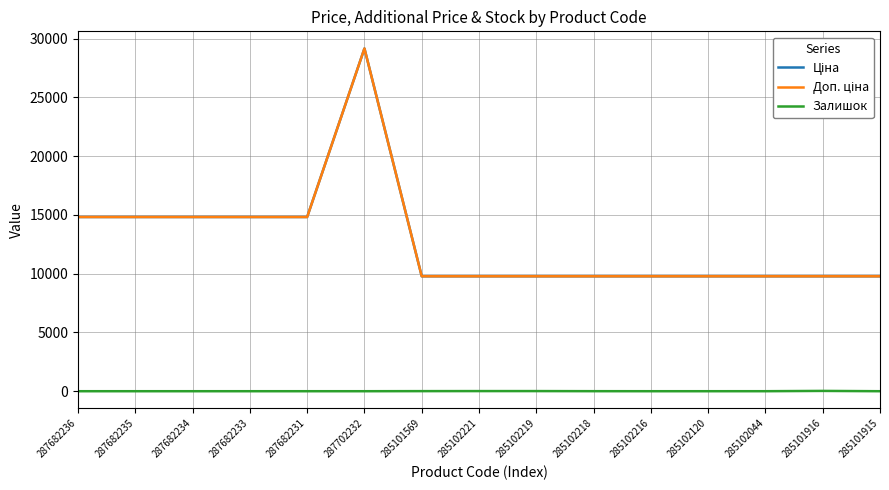

Which series changed the most between 285102219 and 285102044?

Залишок